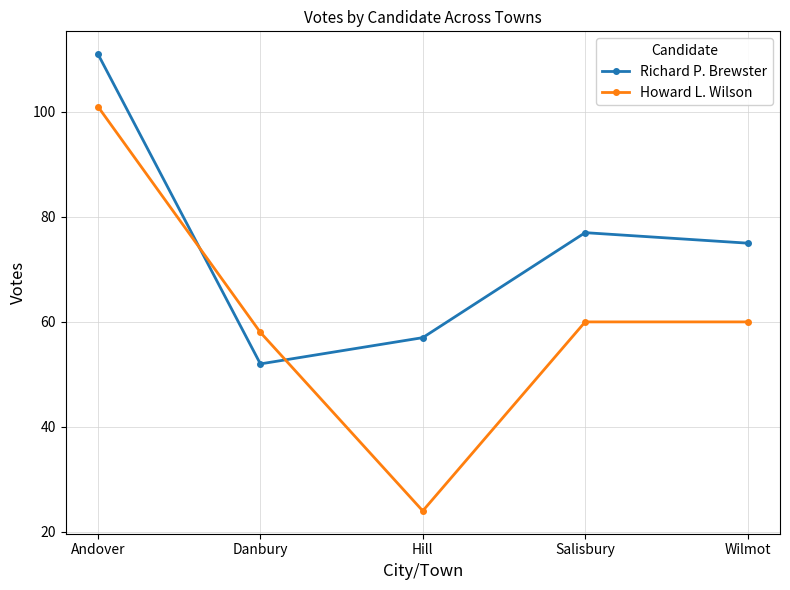

What are all the series names shown in the legend?

Richard P. Brewster, Howard L. Wilson